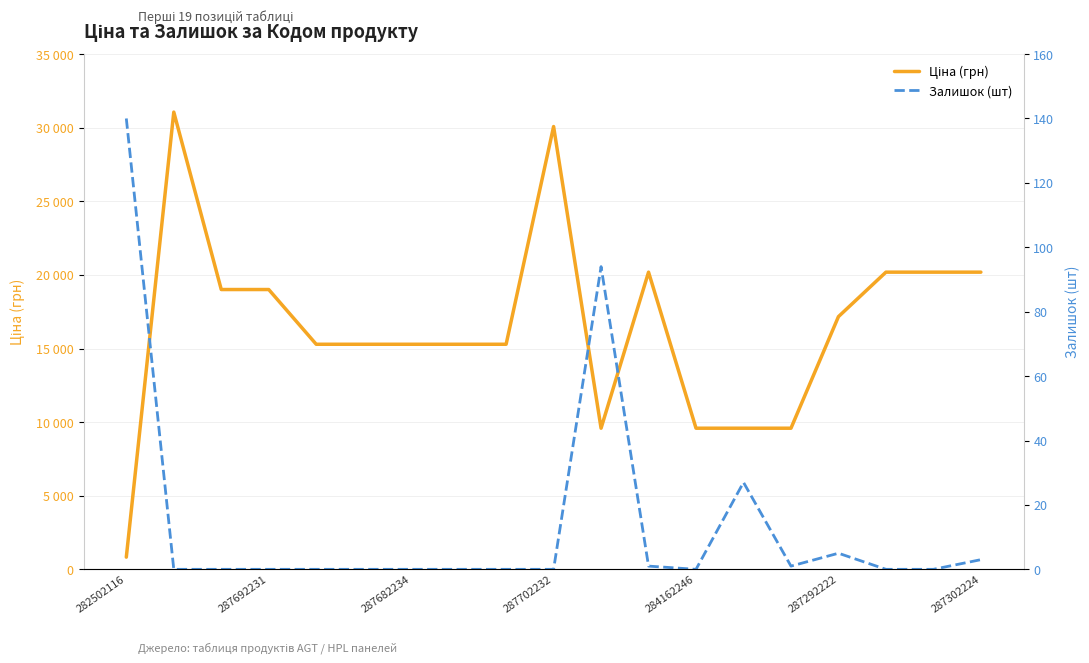

What is the difference between the maximum and minimum values in the Ціна (грн) series?

30230.8